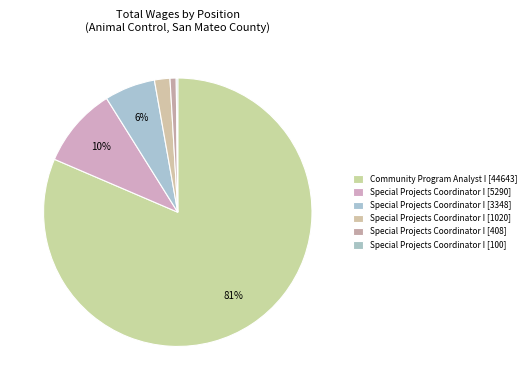

How many segments does this pie chart have?

6